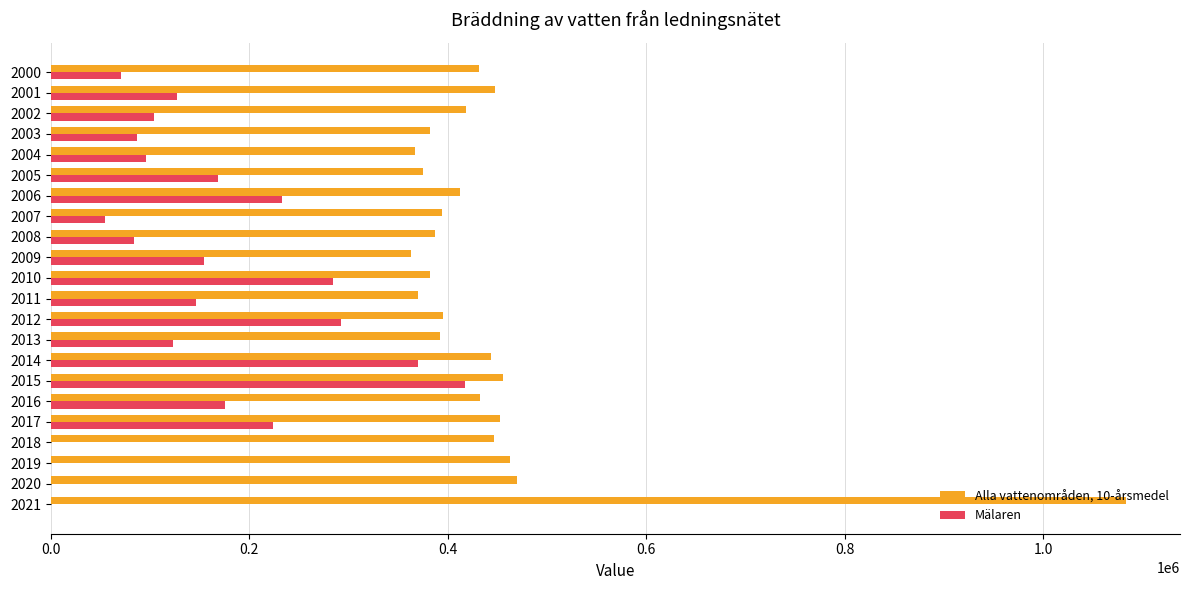

Between 2017 and 2018, which series saw the biggest shift?

Mälaren